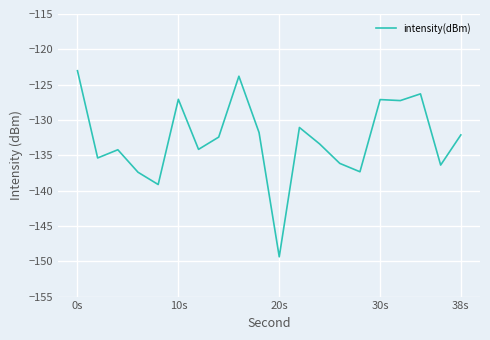

What is the greatest value displayed?

-123.0